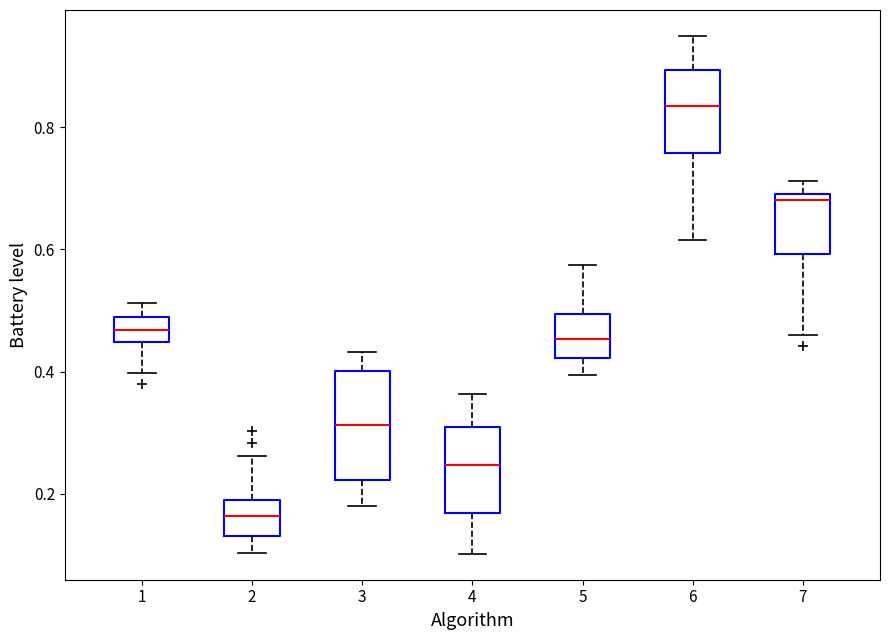

Reading left to right, transcribe this box plot: for each box, give where its median line is, the range the box spans, and where its two whiskers end, as read against the y-axis. The values are not printed on the chart, so give them approximately, as read against the axis.

1: median 0.46, box 0.44 to 0.48, whiskers 0.40 to 0.52
2: median 0.16, box 0.14 to 0.20, whiskers 0.10 to 0.26
3: median 0.32, box 0.22 to 0.40, whiskers 0.18 to 0.44
4: median 0.24, box 0.16 to 0.30, whiskers 0.10 to 0.36
5: median 0.46, box 0.42 to 0.50, whiskers 0.40 to 0.58
6: median 0.84, box 0.76 to 0.90, whiskers 0.62 to 0.94
7: median 0.68, box 0.60 to 0.70, whiskers 0.46 to 0.72